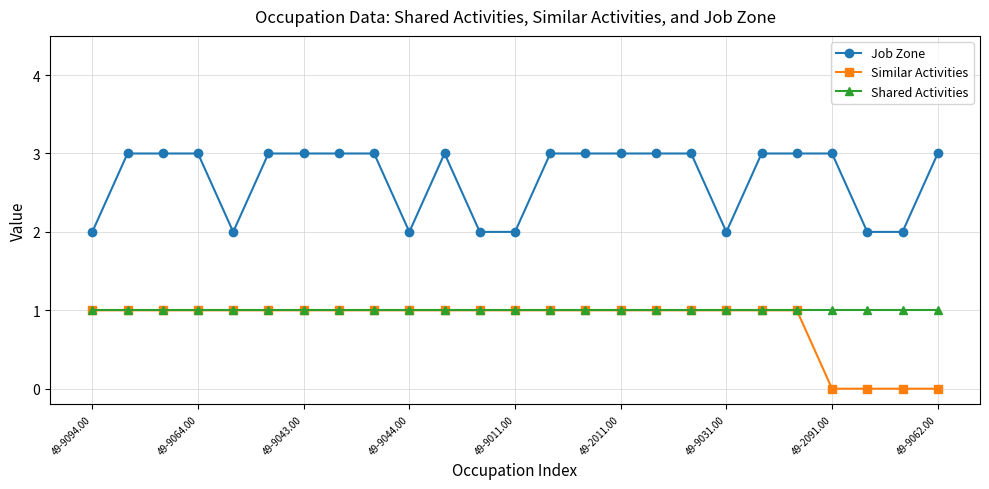

True or false: Job Zone and Shared Activities intersect in this chart.

False